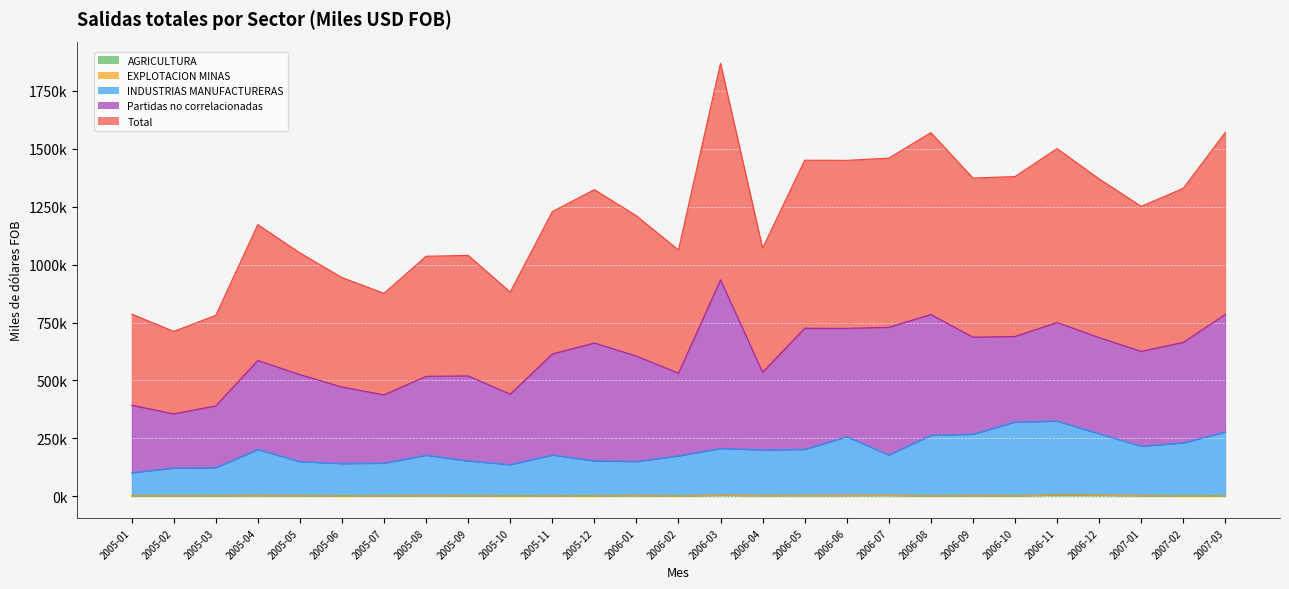

True or false: AGRICULTURA and Total cross at least once.

False